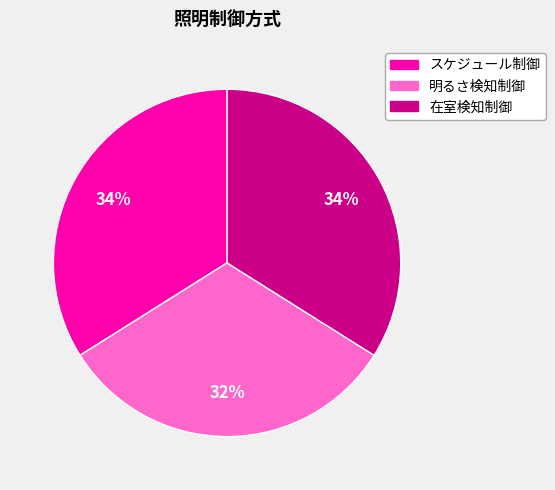

Count the number of slices in the pie.

3